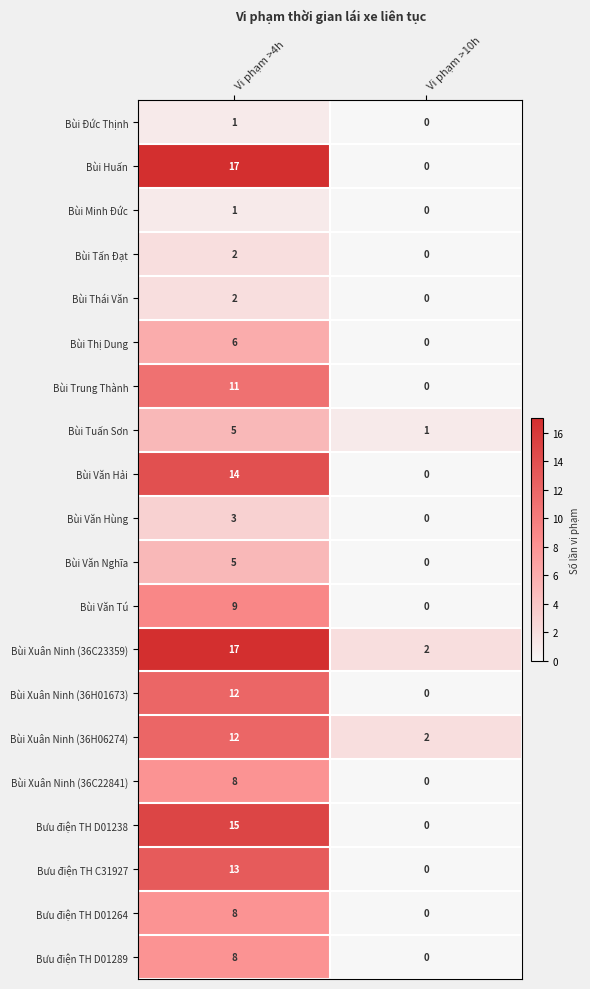

What is the difference between the highest and lowest values at Vi phạm >4h?

16